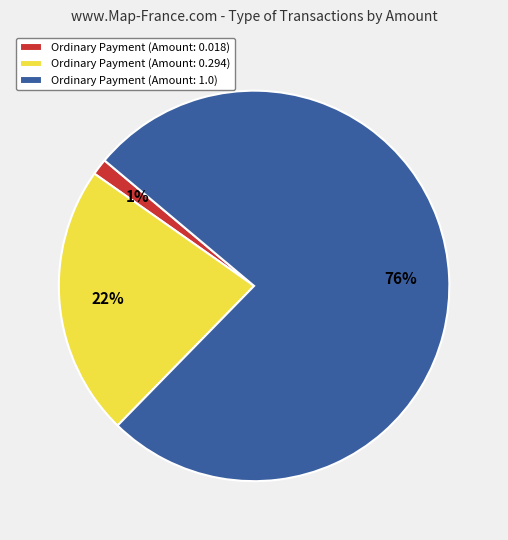

To the nearest percent, what is the average slice percentage?

33%